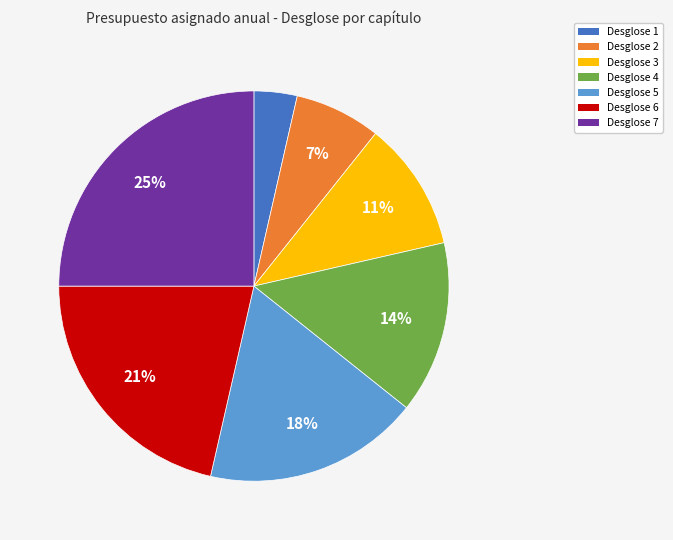

Between Desglose 5 and Desglose 1, which is larger?

Desglose 5